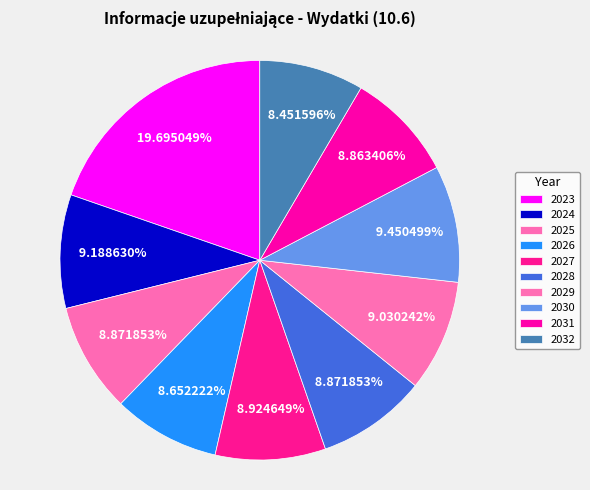

Does 2024 represent more than half of the total?

No